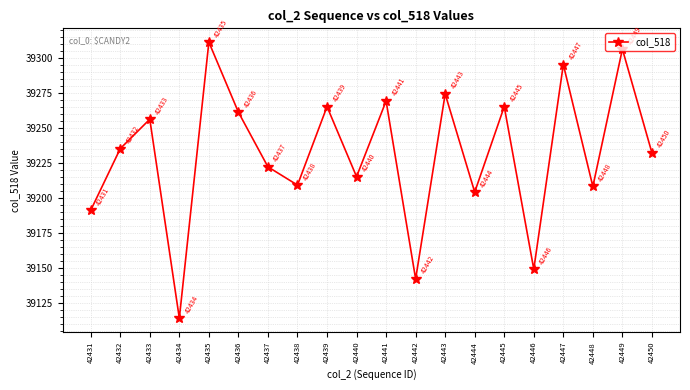

Reading right to left, extract all data points from this chart.

39232	39306	39208	39295	39149	39265	39204	39274	39142	39269	39215	39265	39209	39222	39261	39311	39114	39256	39235	39191